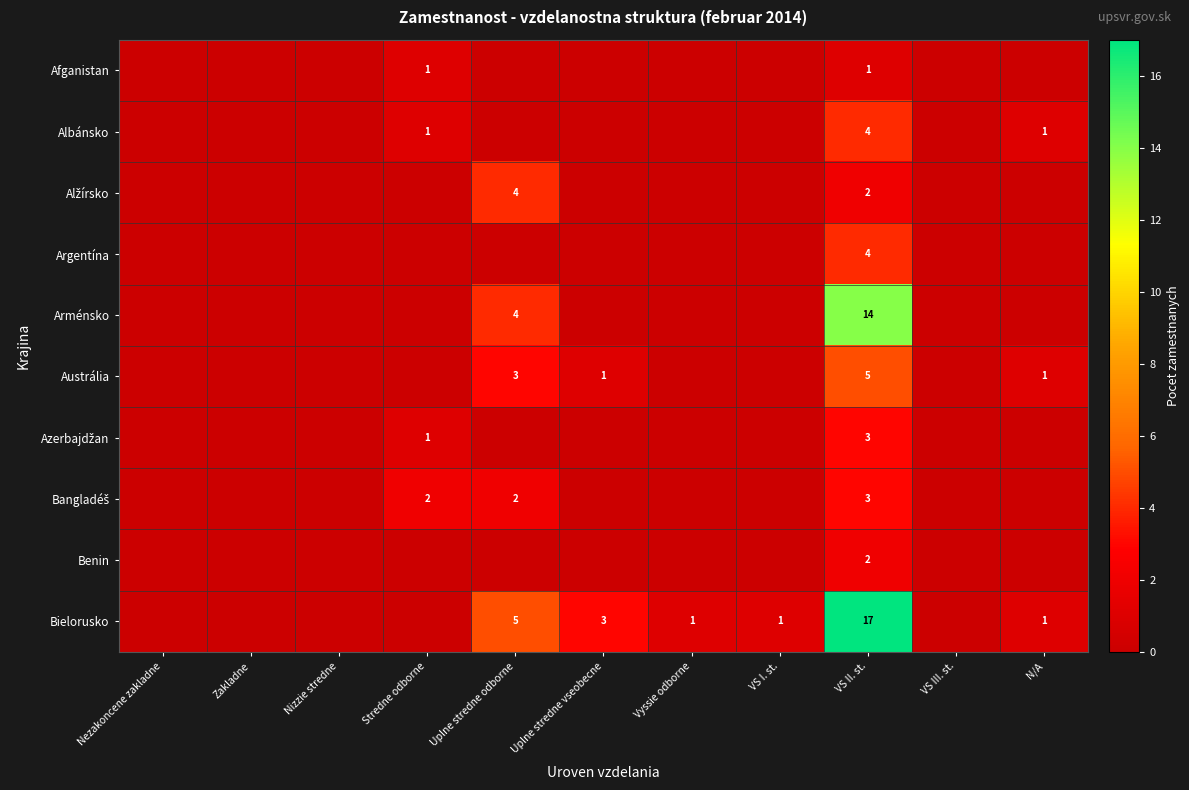

Which series has the largest range (max minus min)?

Bielorusko